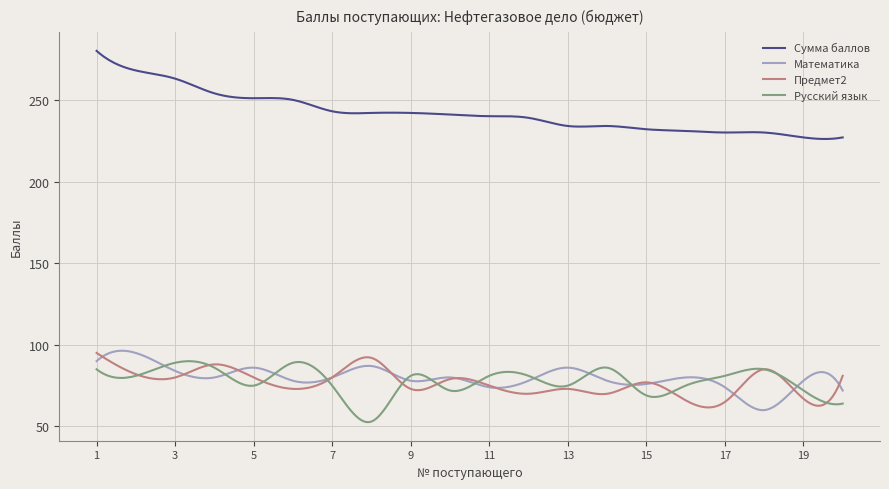

True or false: Сумма баллов and Предмет2 intersect in this chart.

False